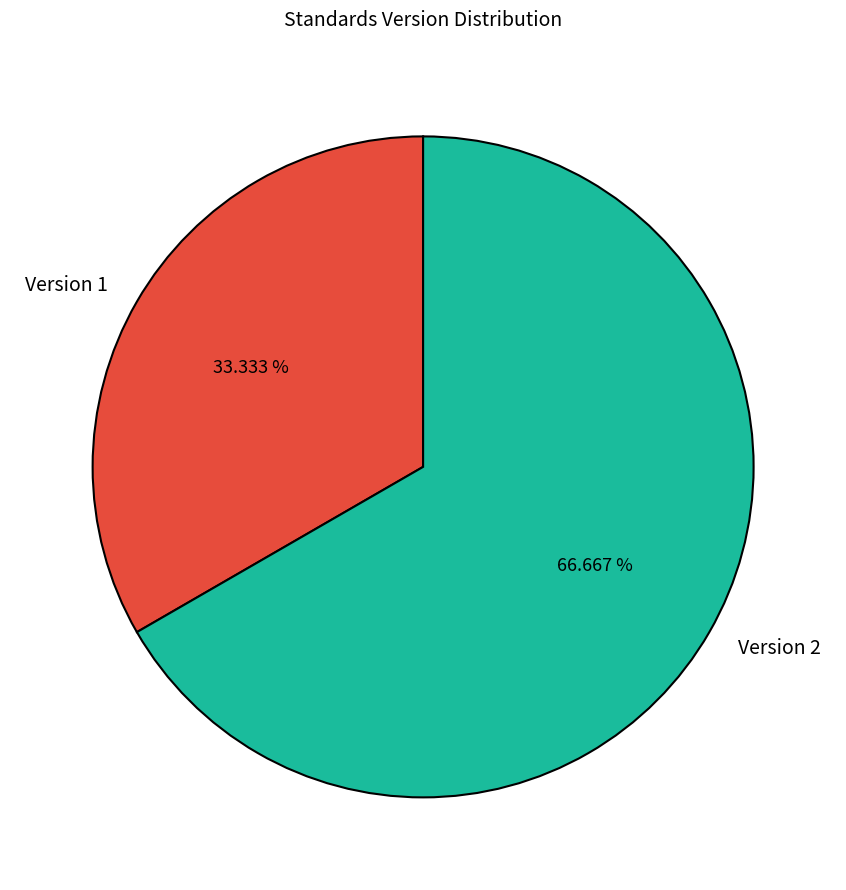

Between Version 2 and Version 1, which is larger?

Version 2